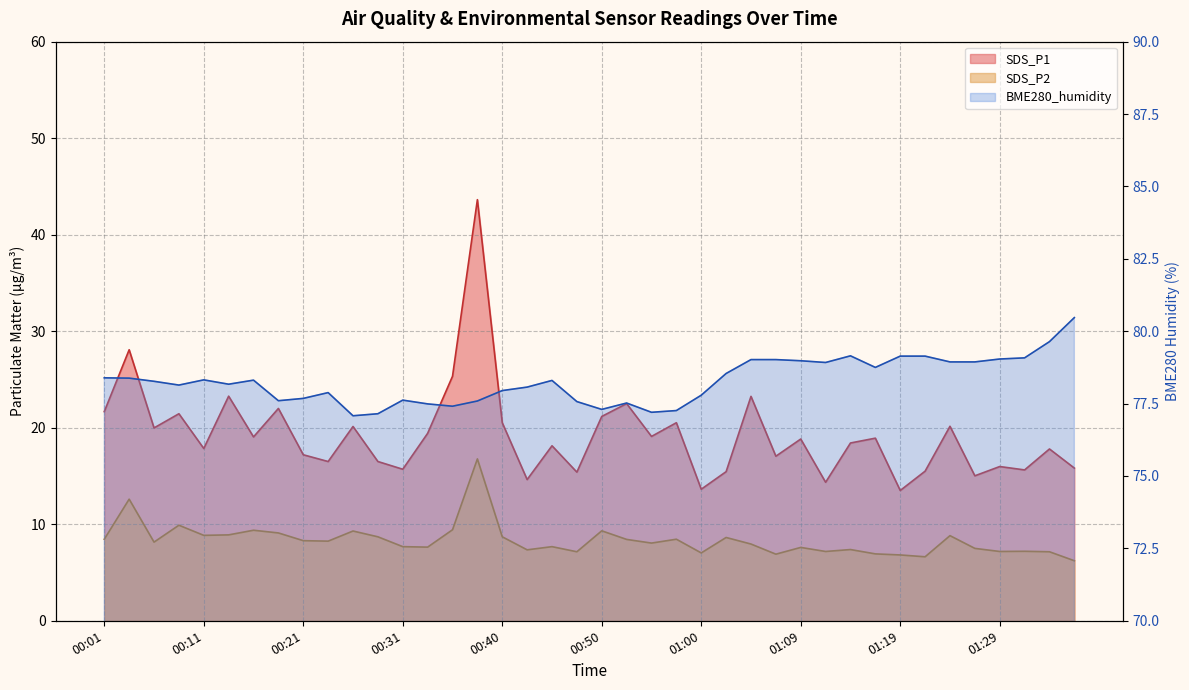

True or false: BME280_humidity and SDS_P1 cross at least once.

False